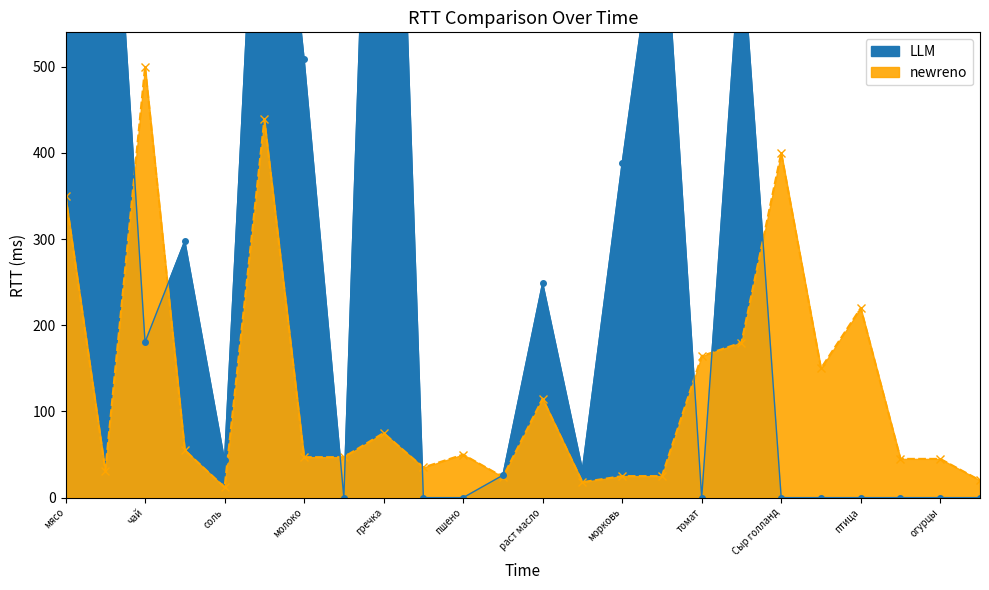

How many times do Цена and Сумма (руб) cross each other?

9